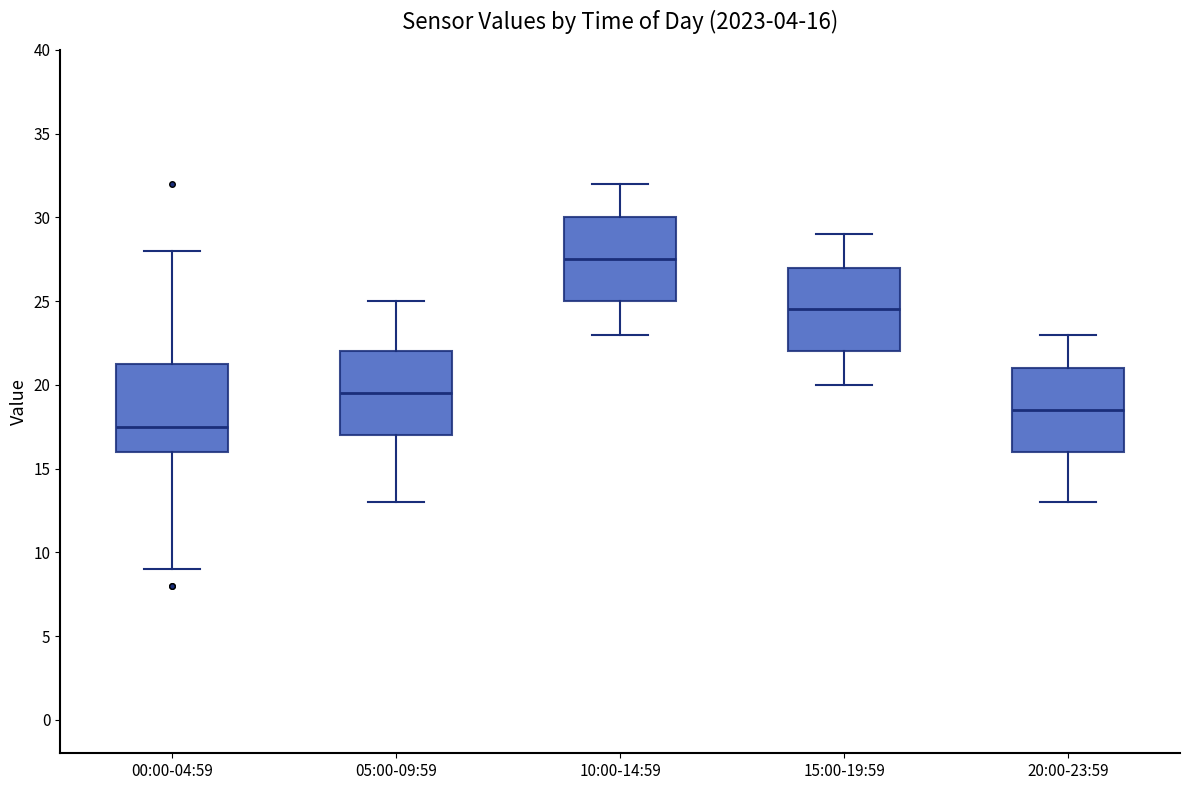

Which box's median line is the highest?

10:00-14:59